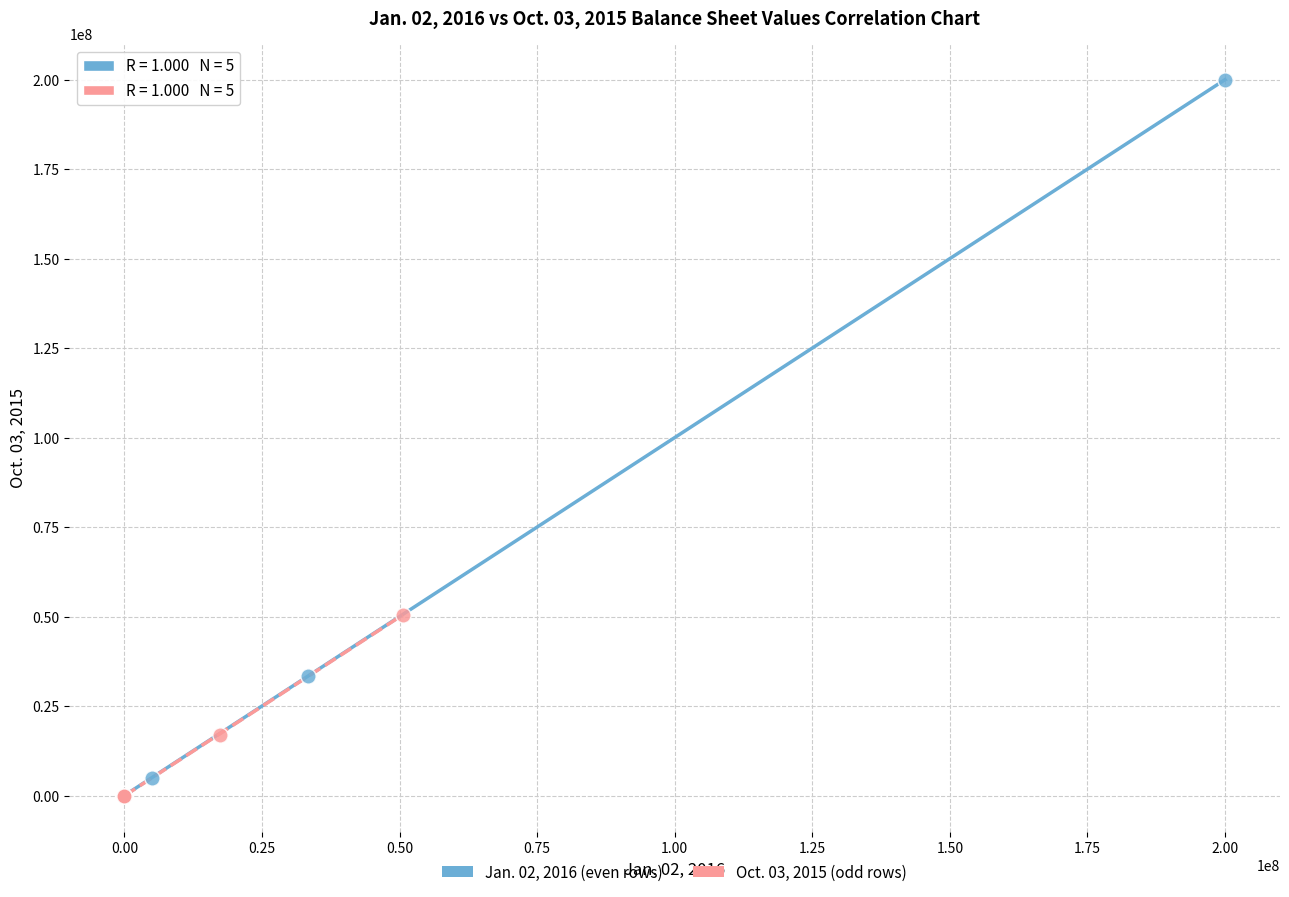

Which series has the largest Y range (max minus min)?

Jan. 02, 2016 (even rows)